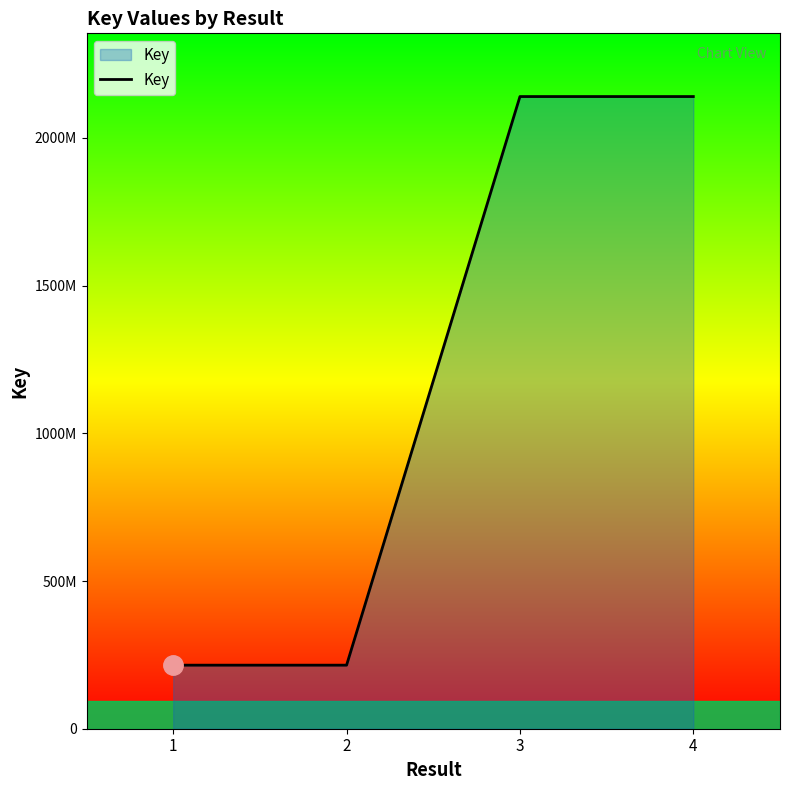

Rank the categories by value from lowest to highest.

1, 2, 3, 4